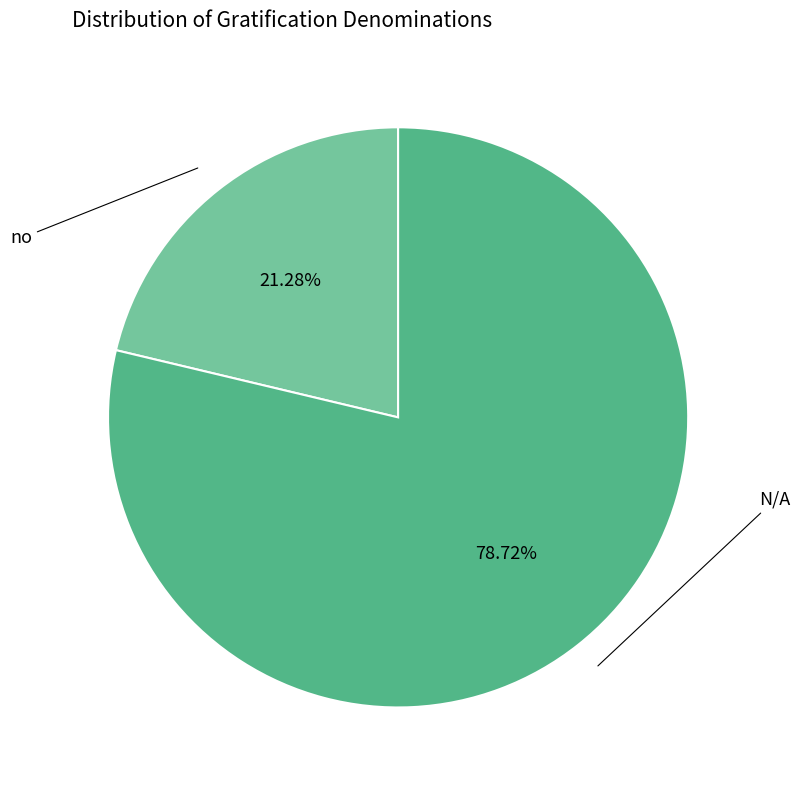

Does any single category account for the majority?

Yes